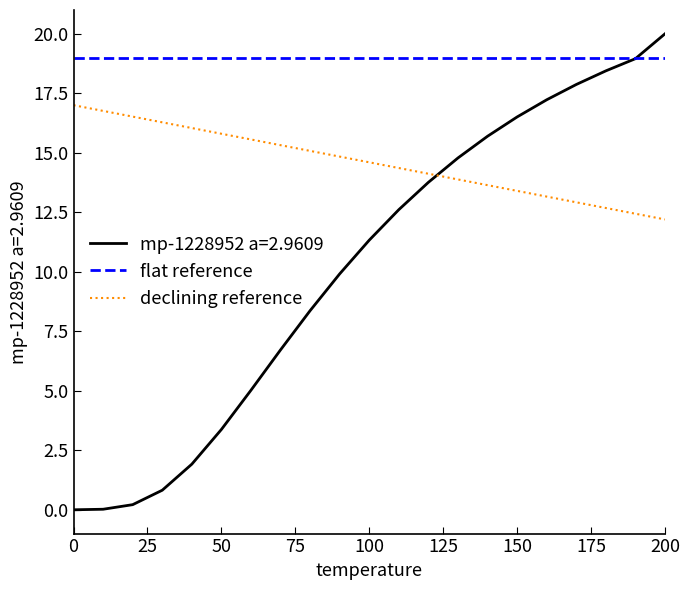

Which series has the largest total across all categories?

flat reference